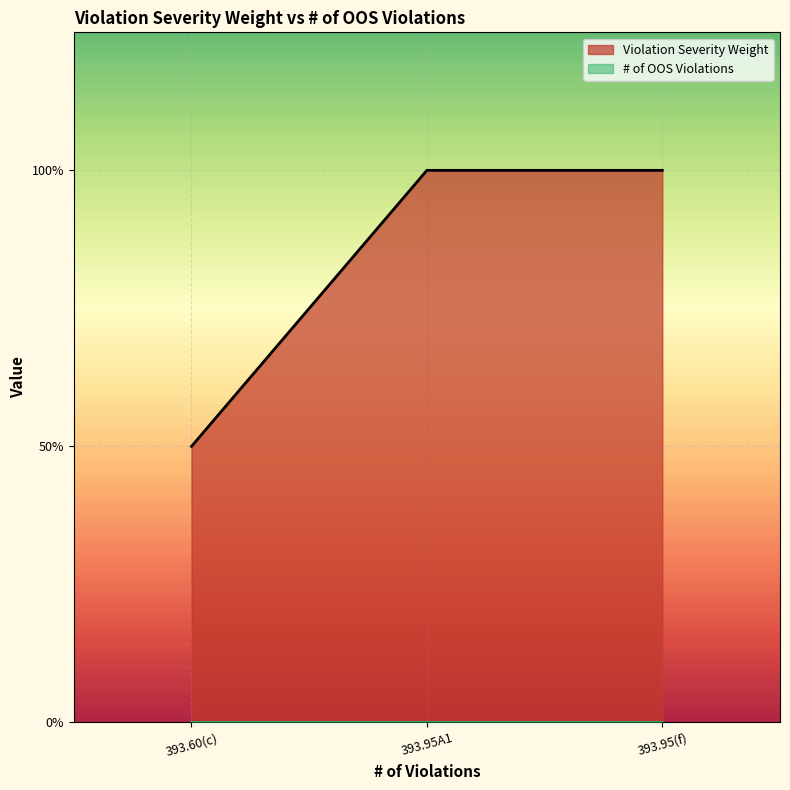

Does the chart display data point markers on the line(s)?

No